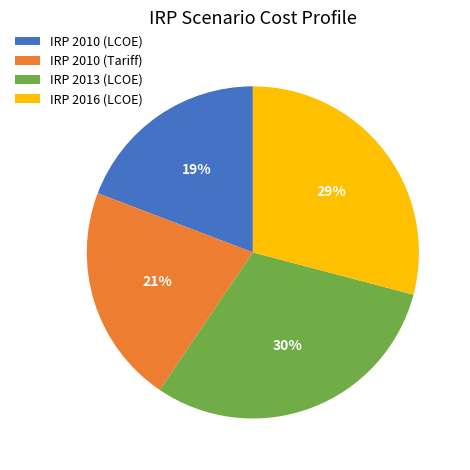

Which has a higher value, IRP 2013 (LCOE) or IRP 2010 (LCOE)?

IRP 2013 (LCOE)